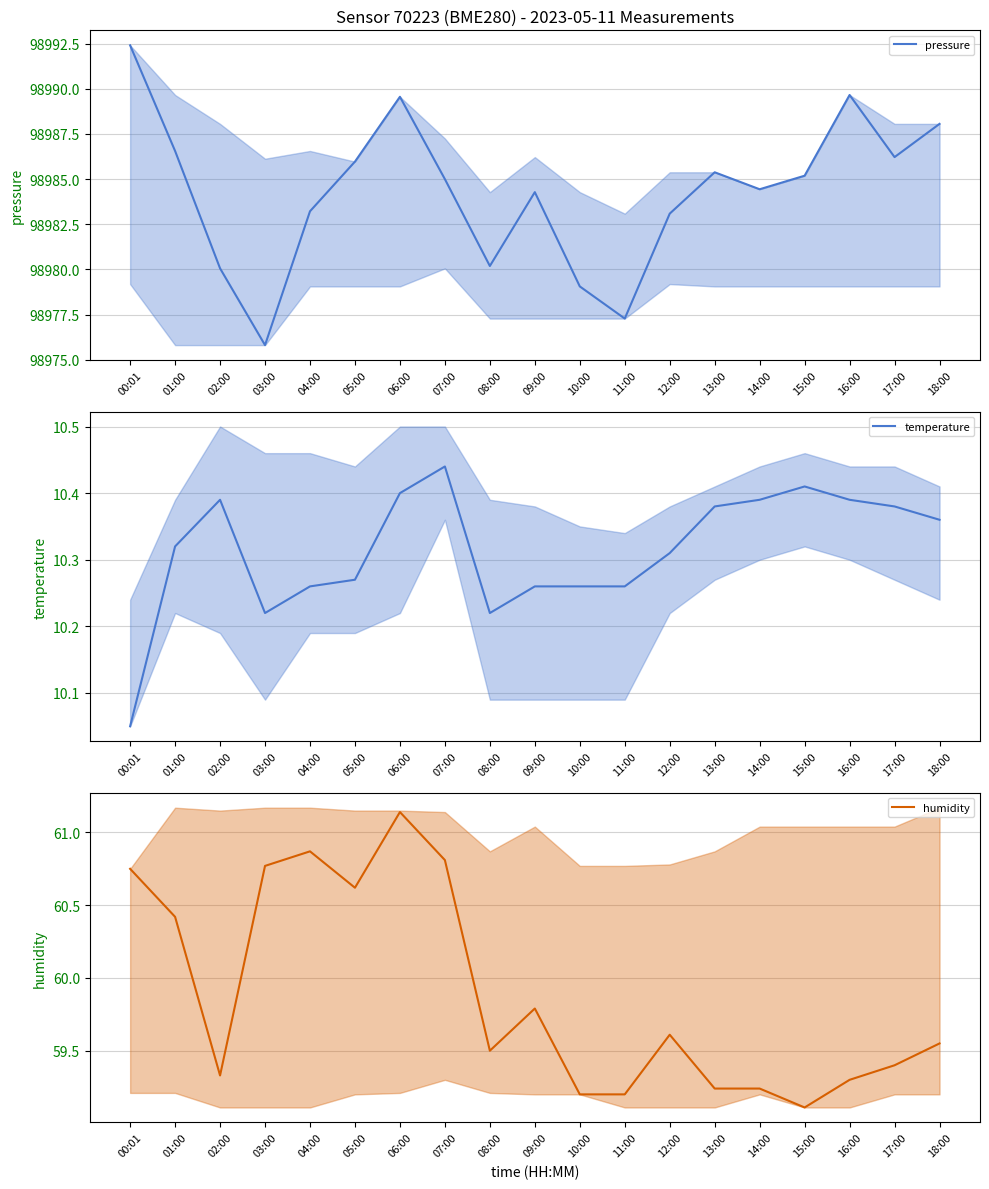

Which has a higher value, 17:00 or 00:01?

00:01